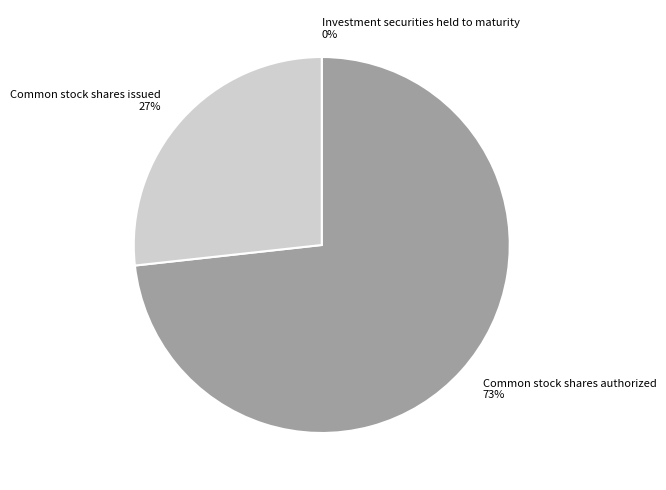

Which slice is the largest?

Common stock shares authorized